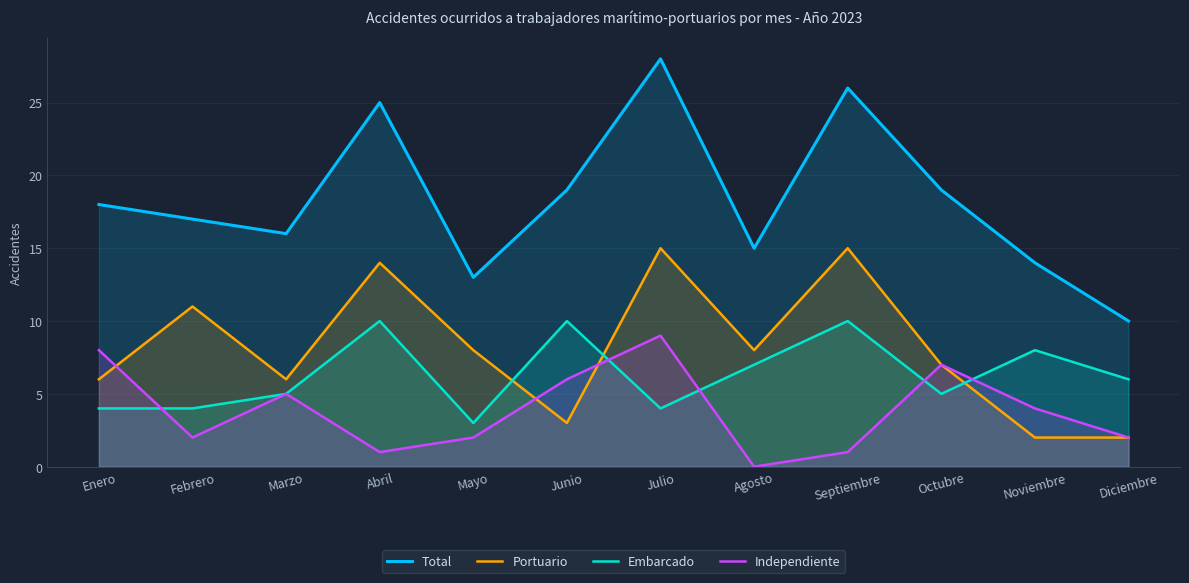

What is the total value across all series at Abril?

50